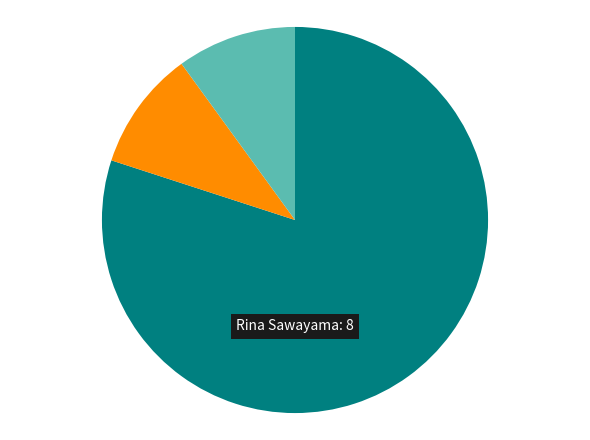

Does any single category account for the majority?

Yes